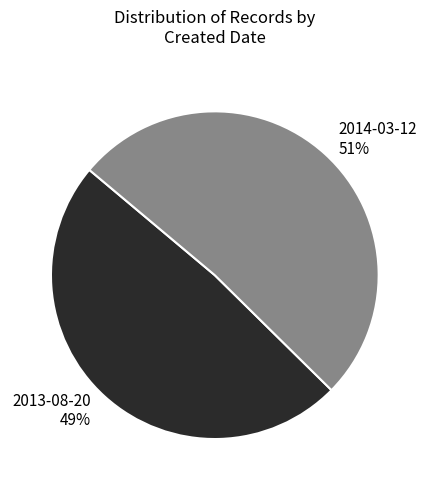

How many slices are in this pie chart?

2